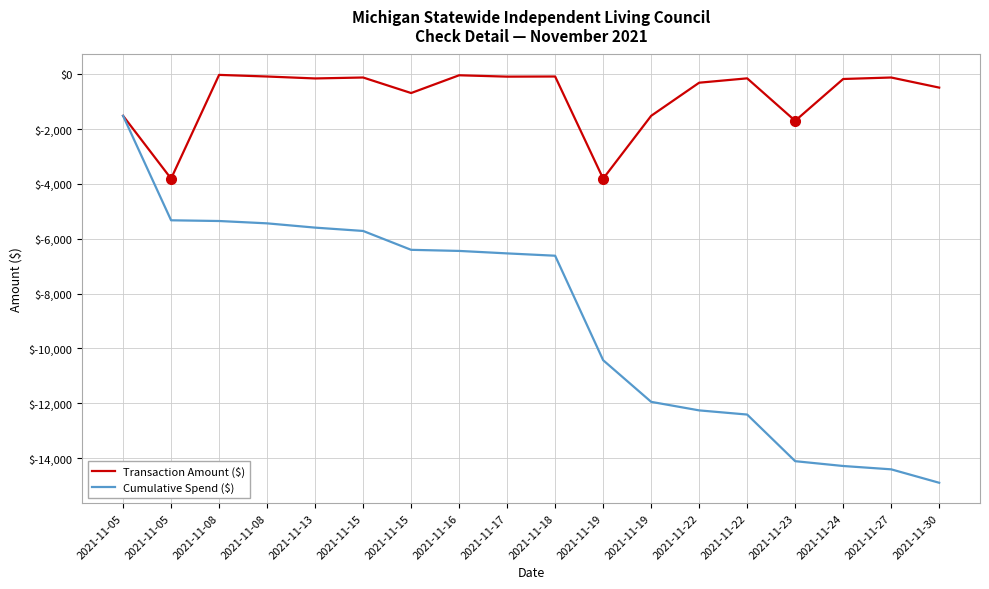

Does the chart have visible grid lines?

Yes